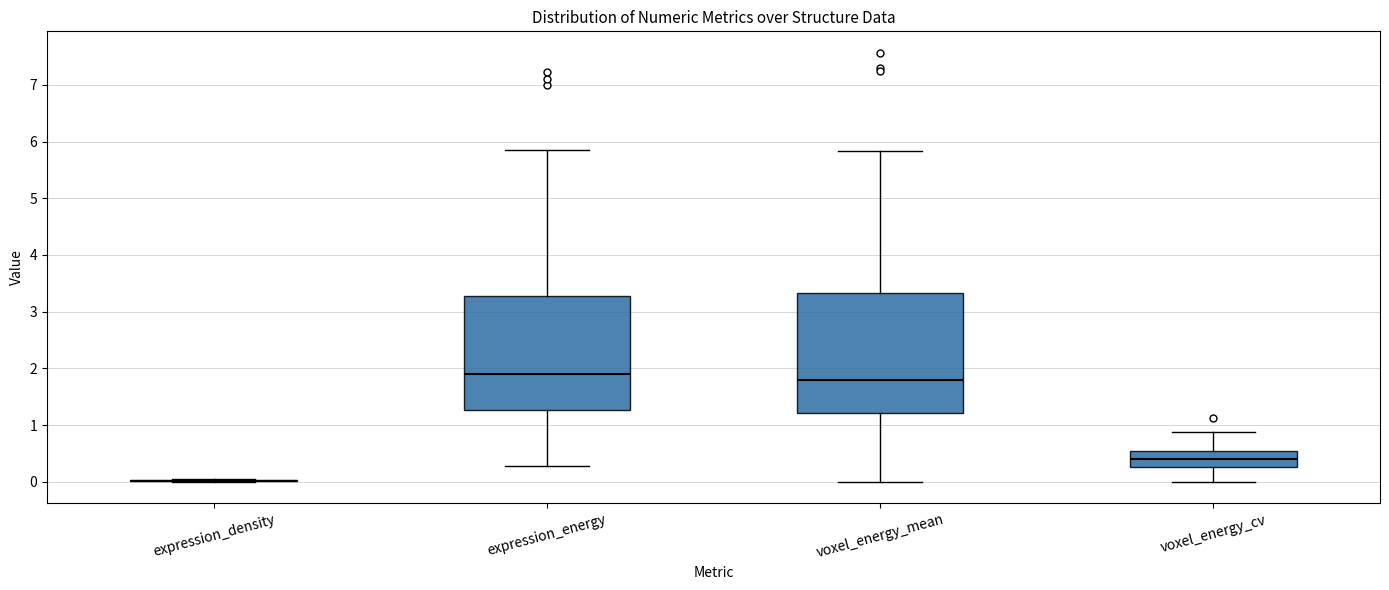

Reading left to right, transcribe this box plot: for each box, give where its median line is, the range the box spans, and where its two whiskers end, as read against the y-axis. The values are not printed on the chart, so give them approximately, as read against the axis.

expression_density: box collapsed to a line at 0.0, whiskers 0.0 to 0.0
expression_energy: median 1.9, box 1.3 to 3.3, whiskers 0.3 to 5.8
voxel_energy_mean: median 1.8, box 1.2 to 3.3, whiskers 0.0 to 5.8
voxel_energy_cv: median 0.4, box 0.3 to 0.5, whiskers 0.0 to 0.9